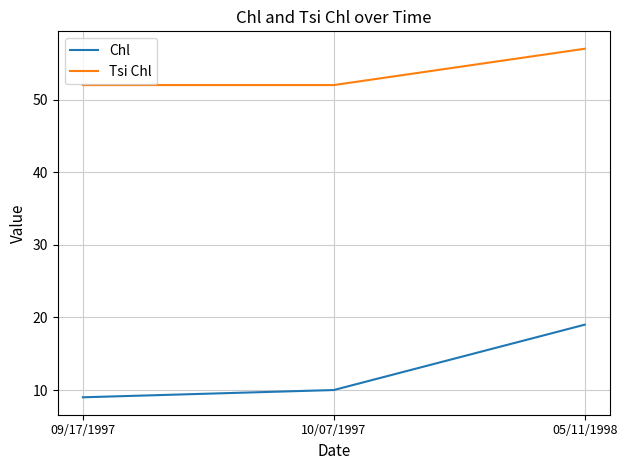

What are all the series names shown in the legend?

Chl, Tsi Chl